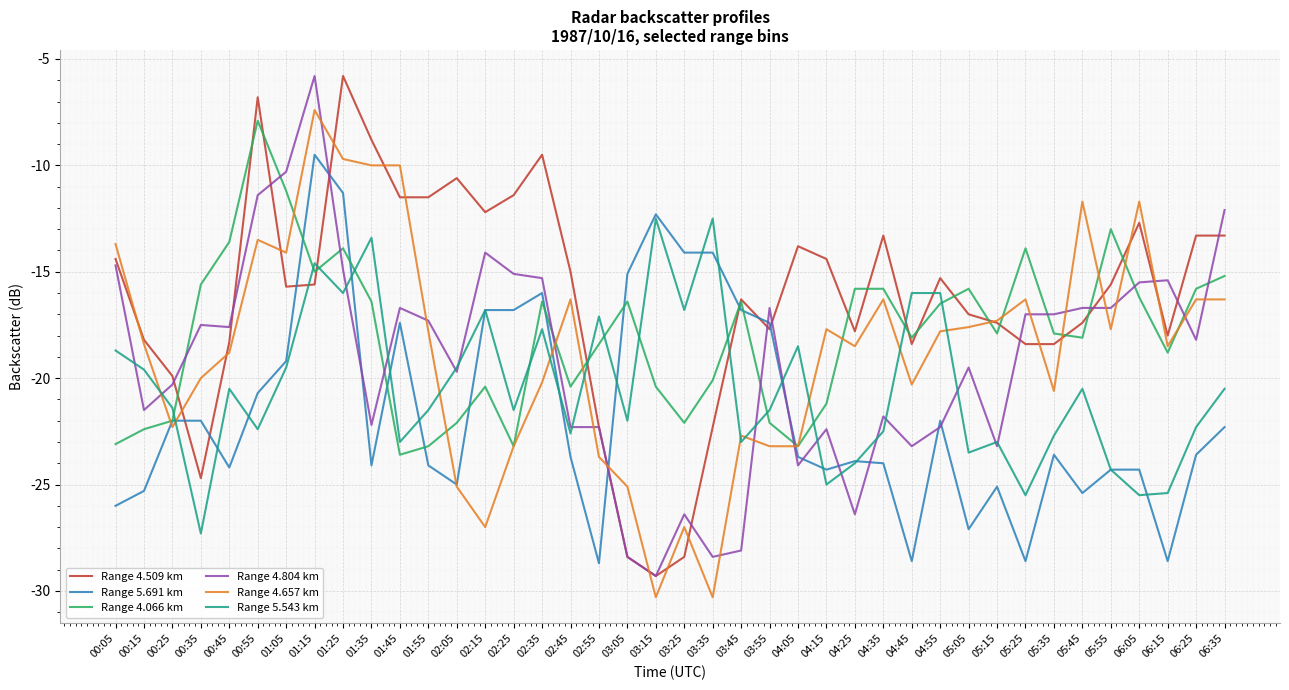

What is the difference between the highest and lowest values at 00:25?

2.4